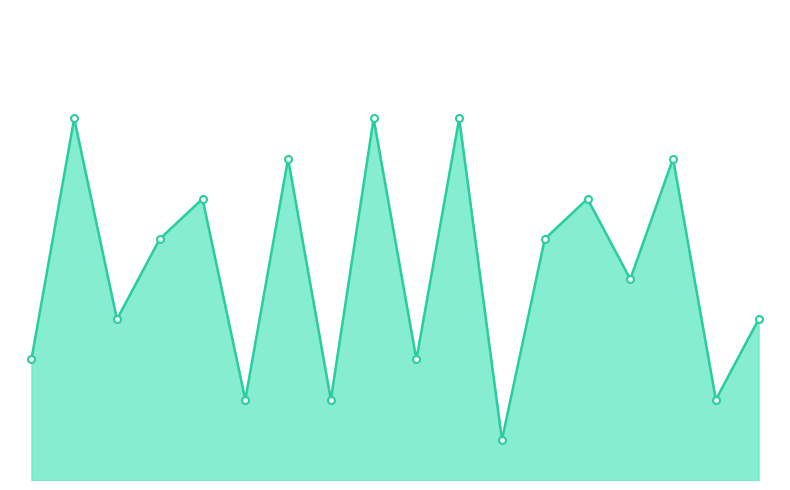

Is this an area chart (filled region under the line)?

Yes